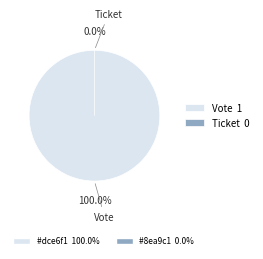

How many slices are in this pie chart?

2